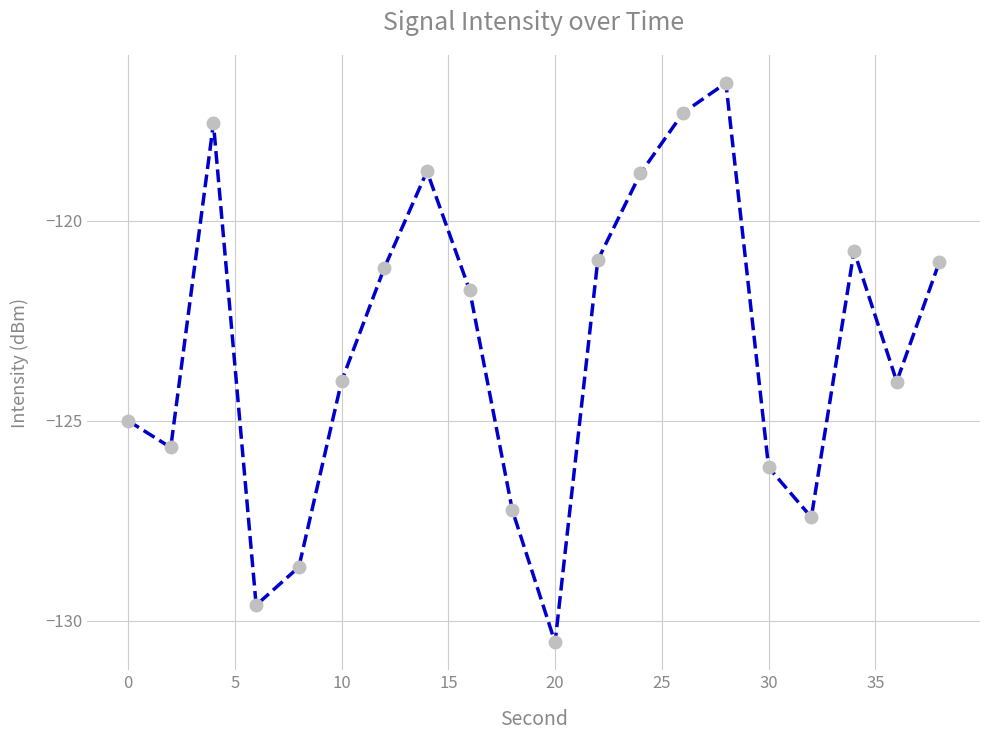

What is the difference between the maximum and second lowest values?

13.1